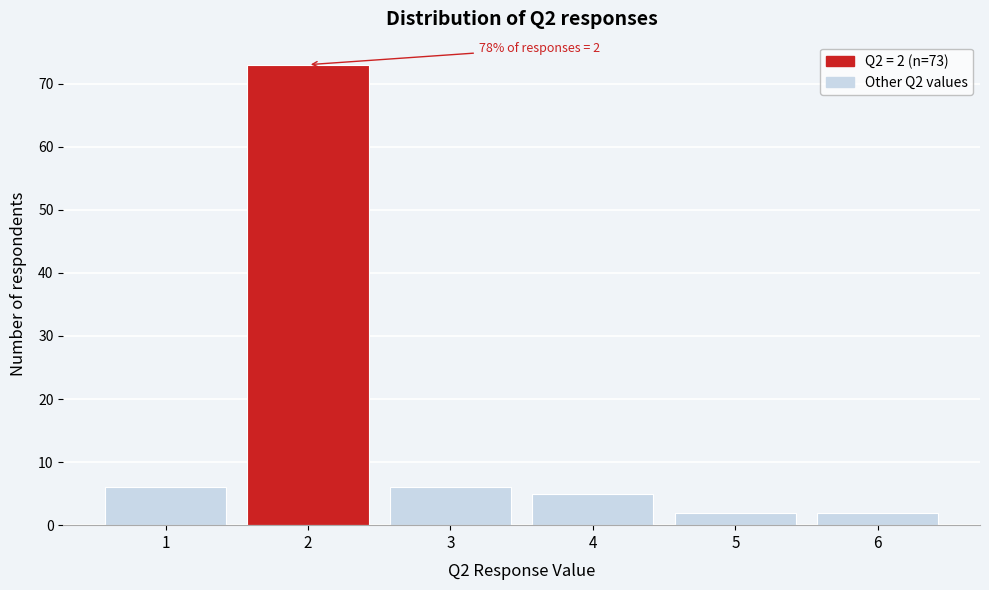

Reading left to right, what are all the values shown in this chart?

1=6	2=73	3=6	4=5	5=2	6=2